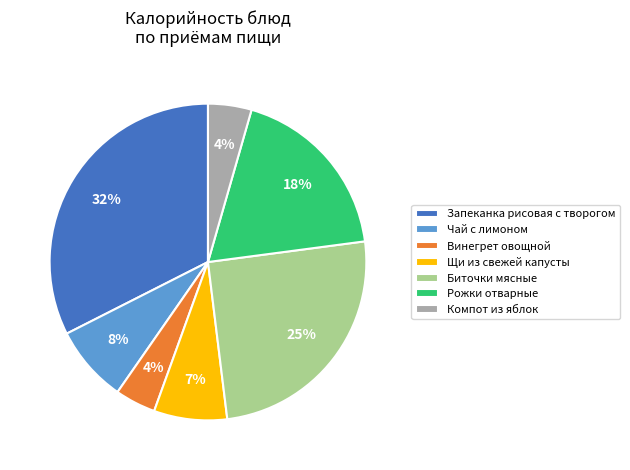

To the nearest percent, what portion does Рожки отварные represent?

18%